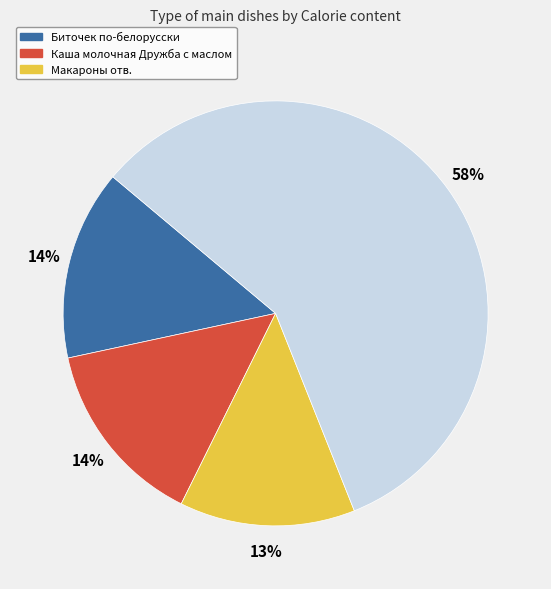

To the nearest percent, what is the average slice percentage?

25%